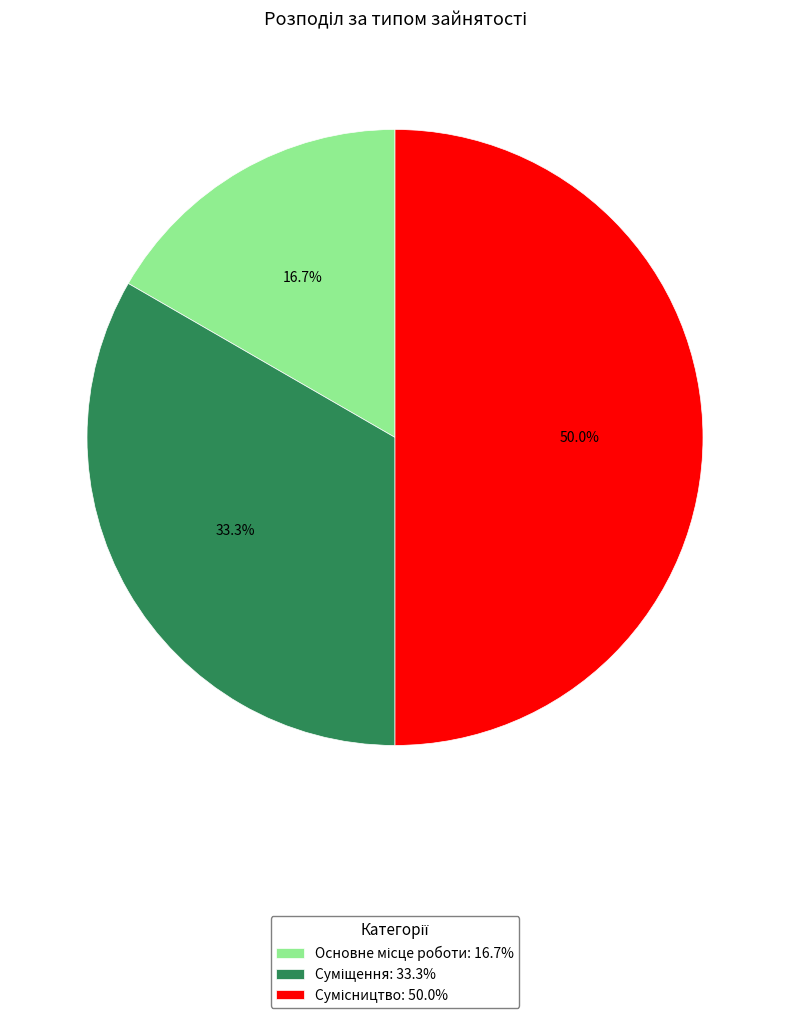

To the nearest percent, what is the average slice percentage?

33%